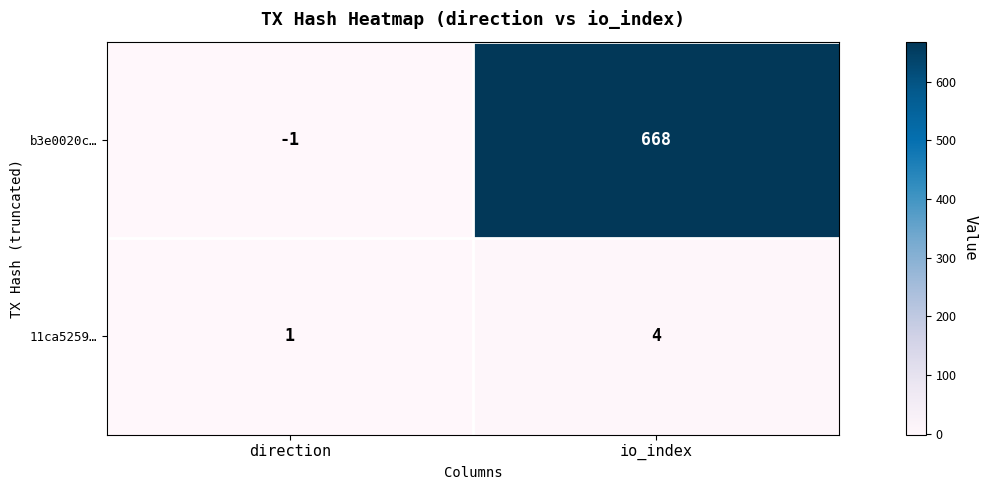

How many negative values does the b3e0020c… series have?

1